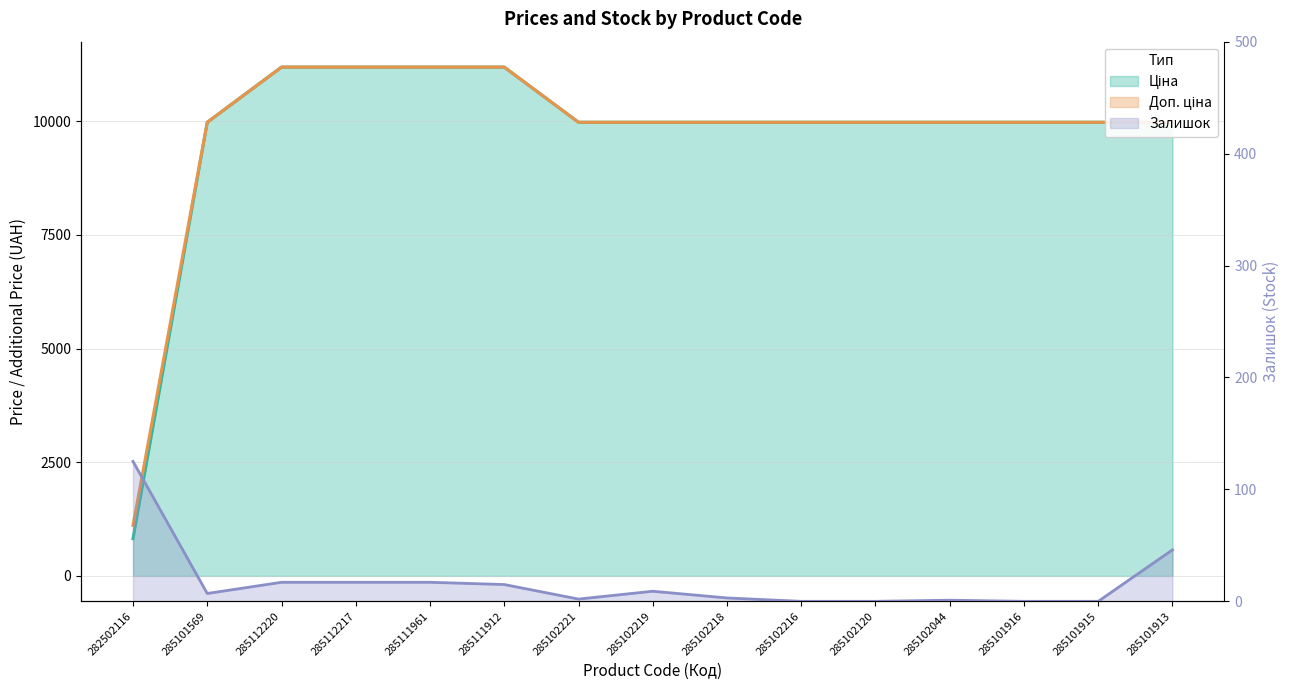

Rank the categories by Ціна value from lowest to highest.

282502116, 285101569, 285102221, 285102219, 285102218, 285102216, 285102120, 285102044, 285101916, 285101915, 285101913, 285112220, 285112217, 285111961, 285111912